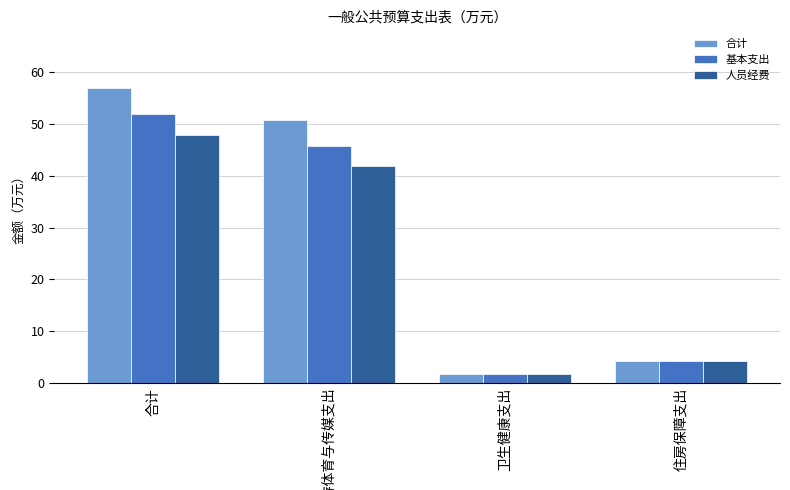

Which category has the highest value in the 基本支出 series?

合计